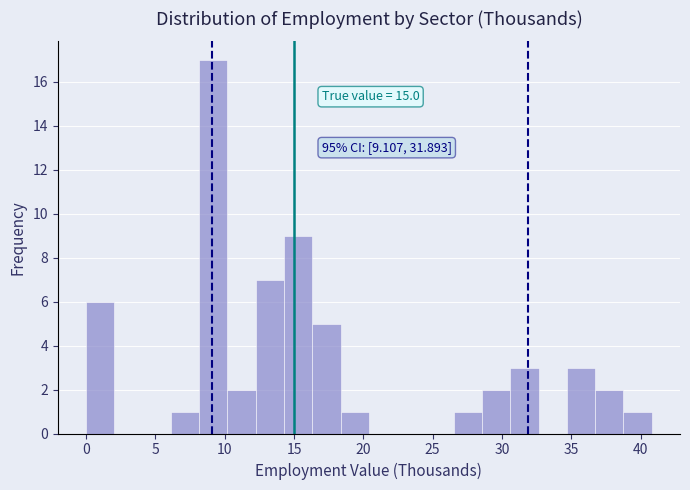

Which range on the x-axis has the tallest bar?

8.0 to 10.0